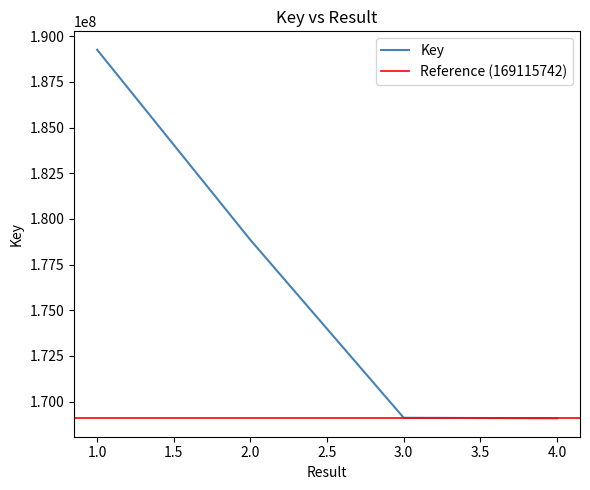

What is the difference between the values at 4 and 3?

28008